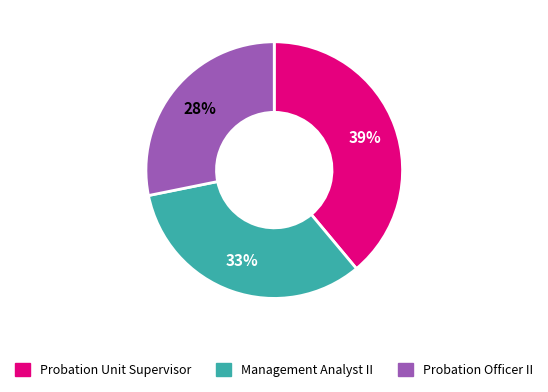

Is the sum of Probation Unit Supervisor and Probation Officer II greater than half?

Yes